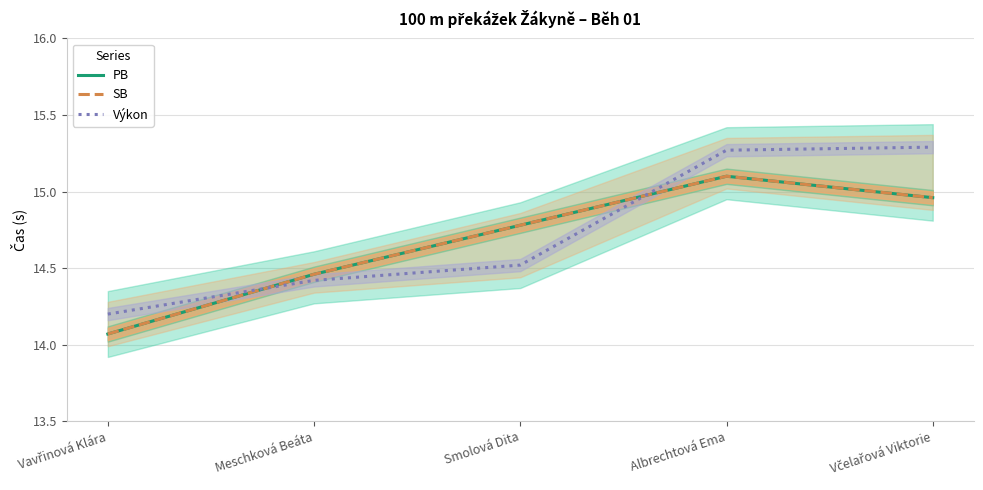

What is the difference between the SB values at Vavřinová Klára and Meschková Beáta?

0.4